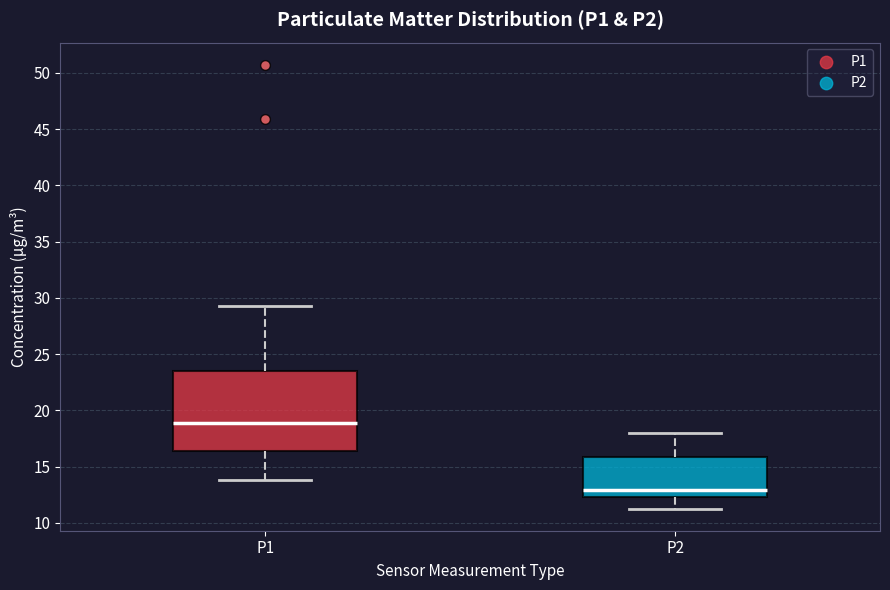

Which box has the highest median line?

P1